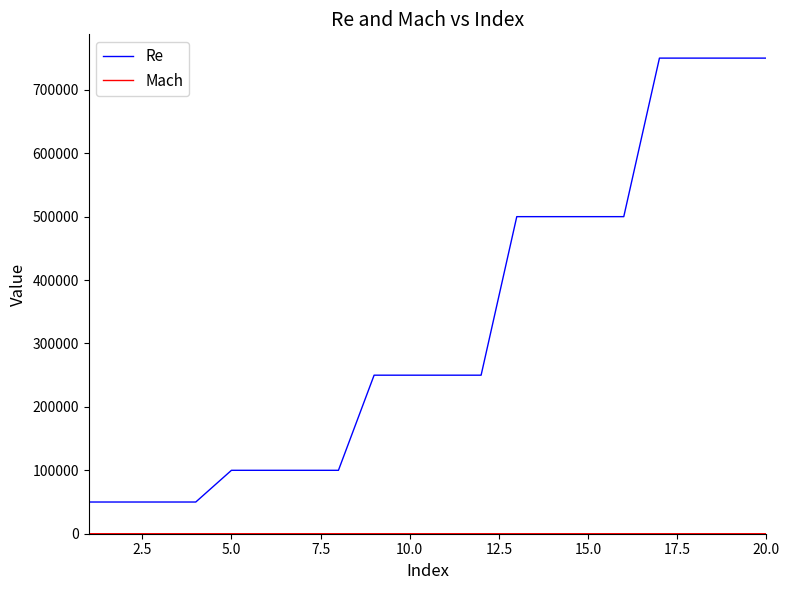

Which series has the largest total across all categories?

Re